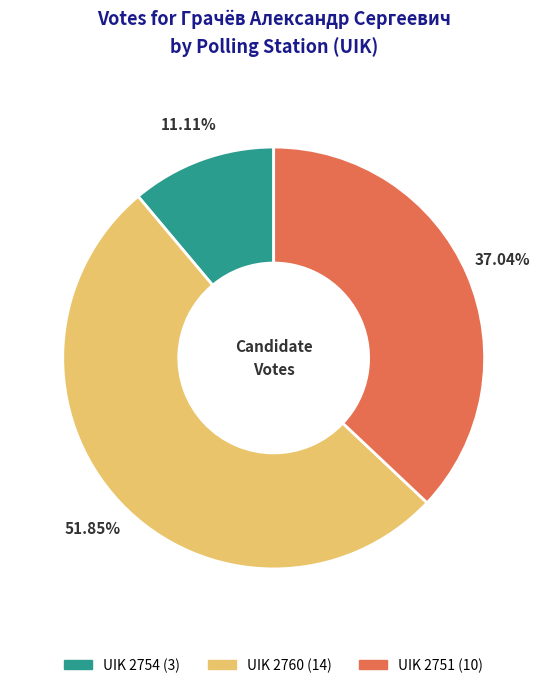

What is the ratio of the value at UIK 2754 to the value at UIK 2751?

0.3